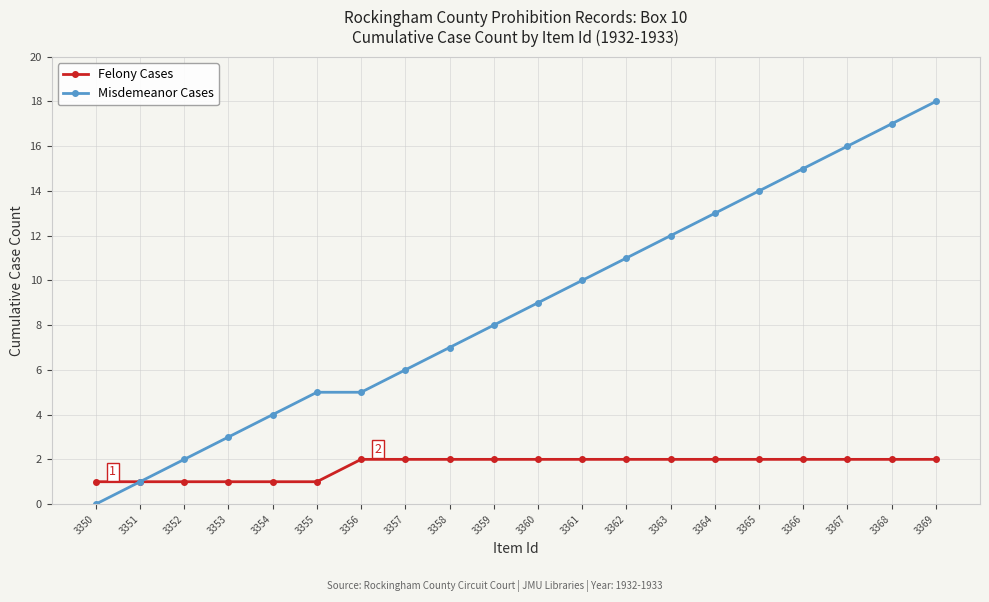

What is the greatest value displayed?

18